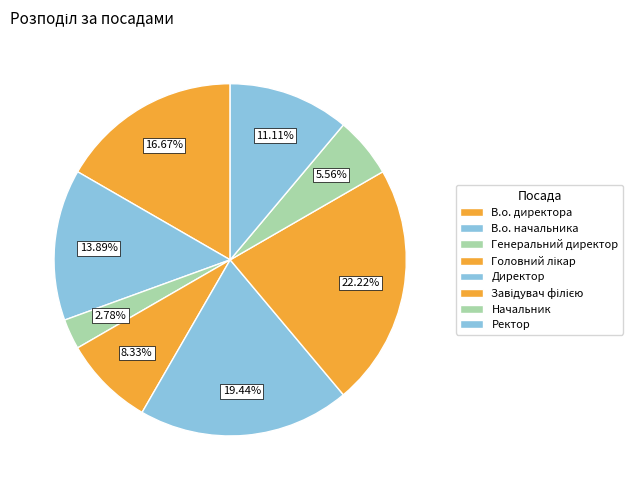

Count the number of slices in the pie.

8